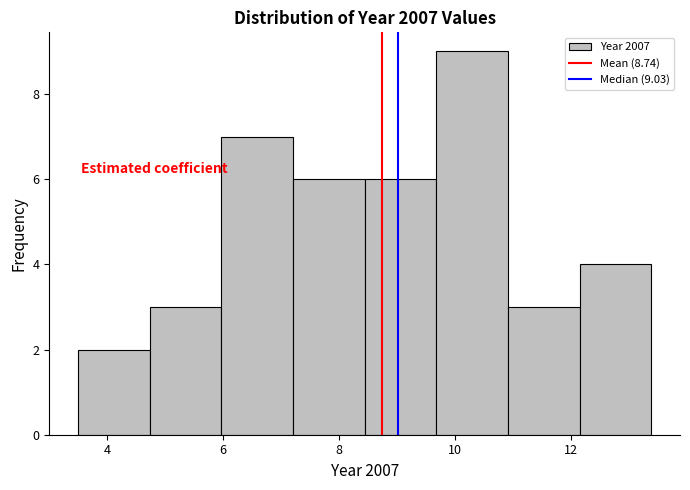

Which range on the x-axis has the tallest bar?

9.6 to 11.0